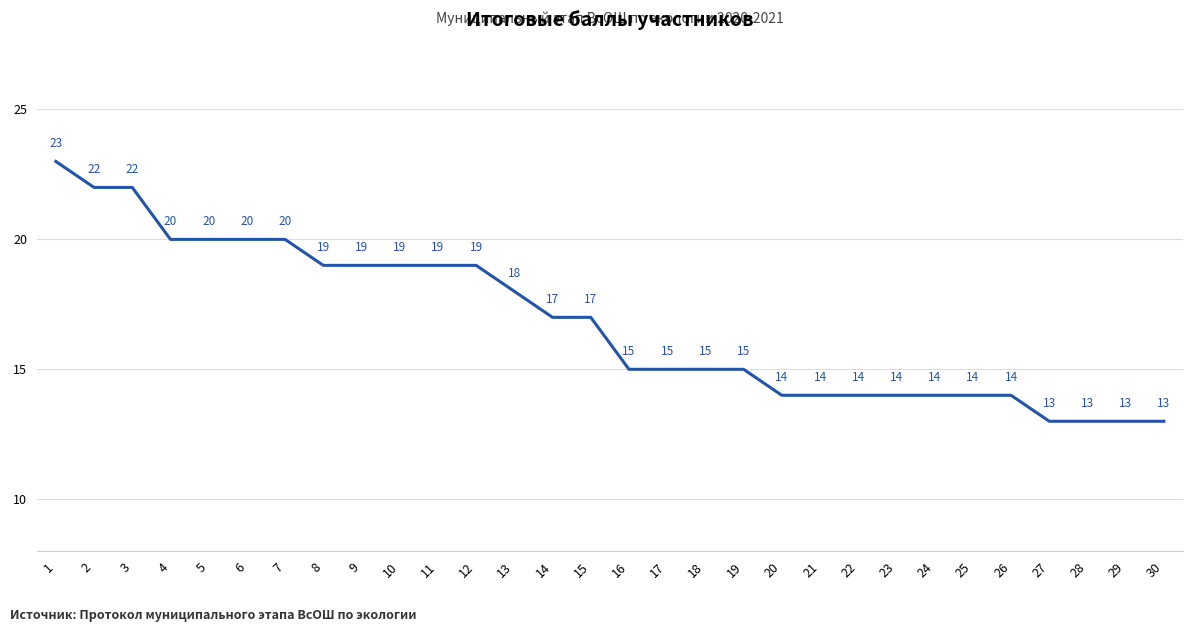

What is the change in value from 13 to 21?

-4